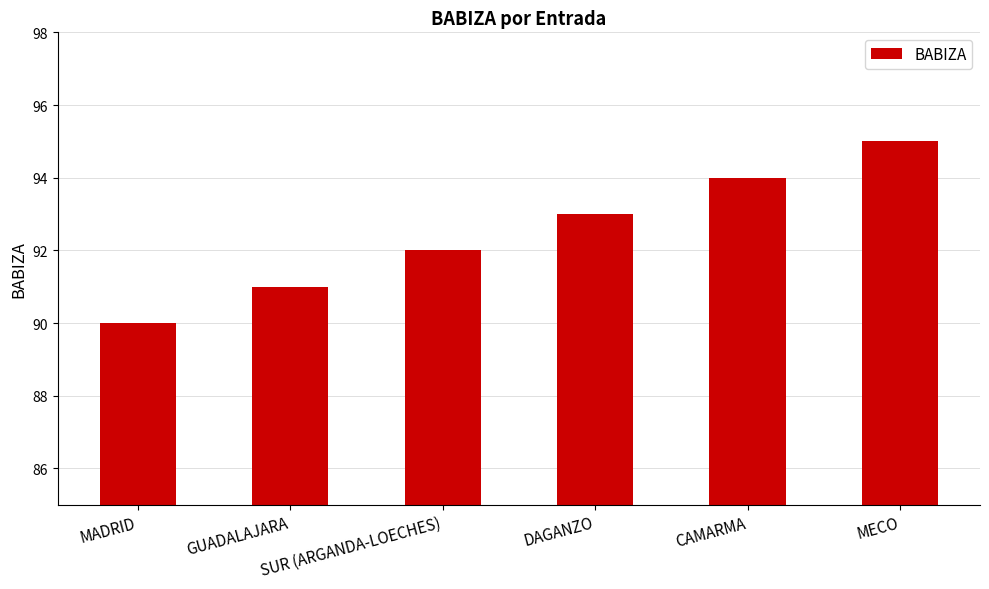

What value does the data have at CAMARMA?

94